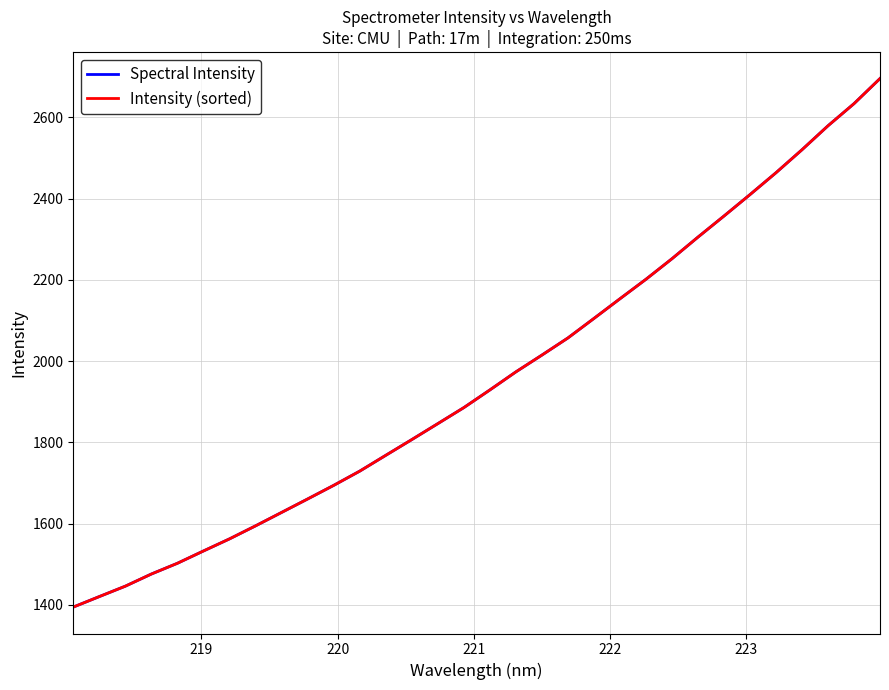

What is the greatest value displayed?

2695.3